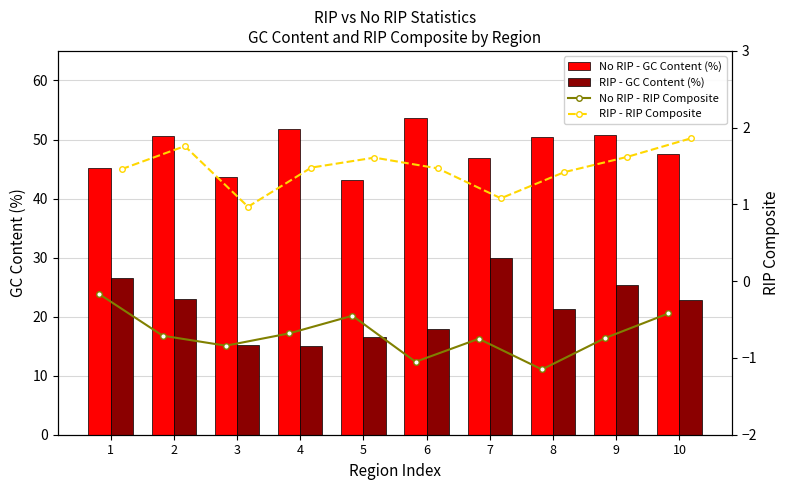

Which category has the lowest value in the RIP - GC Content (%) series?

4